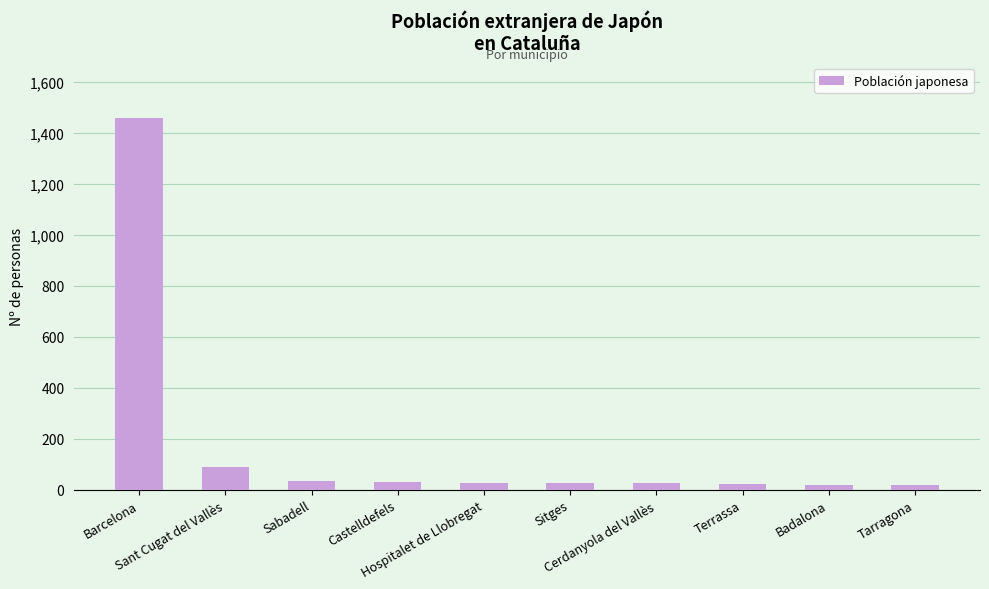

True or false: the data shows 36 at Sabadell.

True